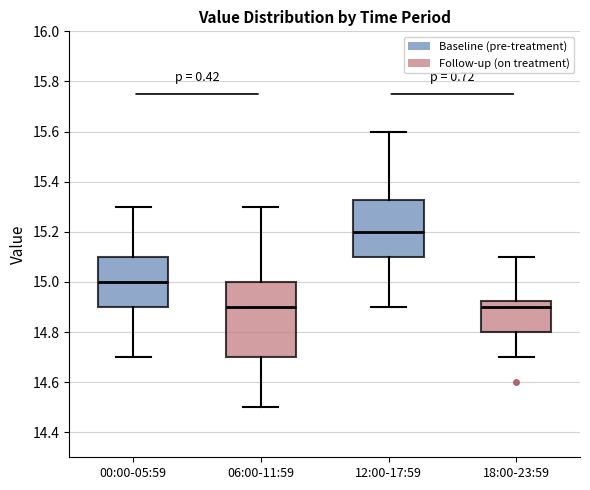

Which box is the tallest, from its lower edge to its upper edge?

06:00-11:59